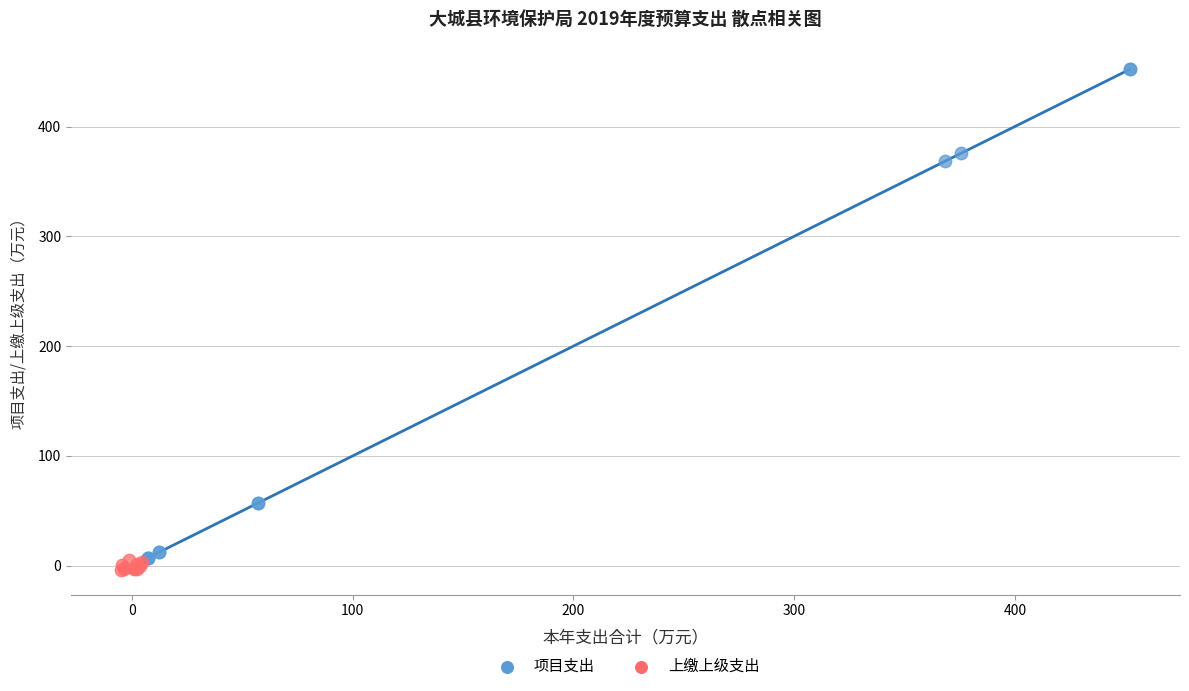

What are all the series names shown in the legend?

项目支出, 上缴上级支出